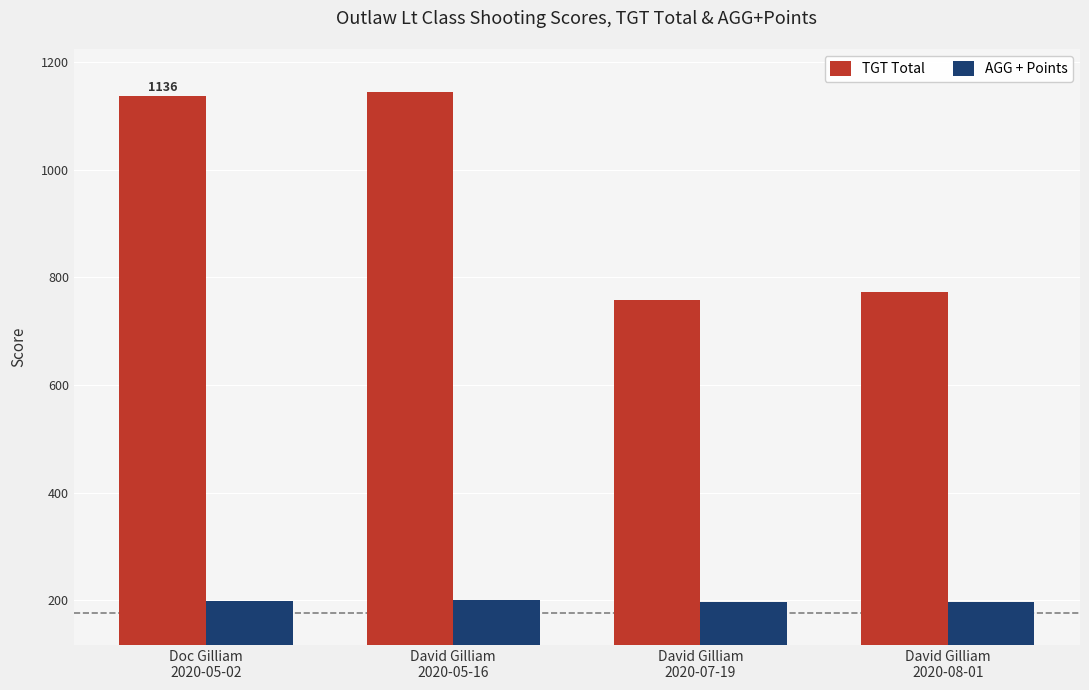

What is the label of the 4th bar from the left?

David Gilliam
2020-08-01